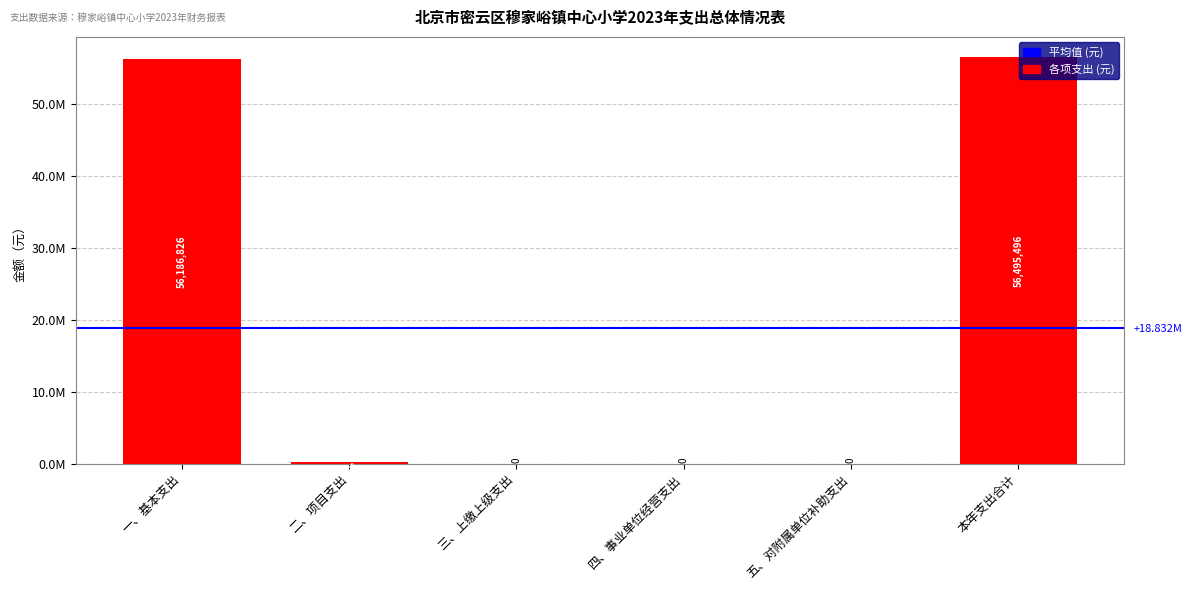

Where is the data nearest to the value 28247748?

一、基本支出